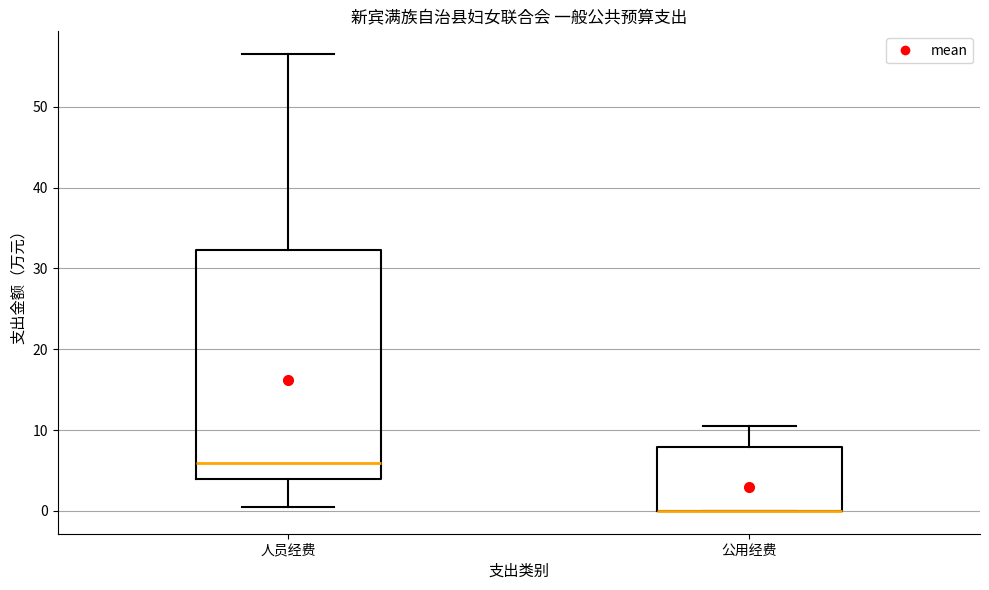

Reading left to right, read every box against the y-axis: the position of its median line, the range the box covers, and the ends of its whiskers. The values are not printed on the chart, so give them approximately, as read against the axis.

人员经费: median 6, box 4 to 32, whiskers 1 to 57
公用经费: median 0 (drawn on the box's lower edge), box 0 to 8, whiskers 0 to 11